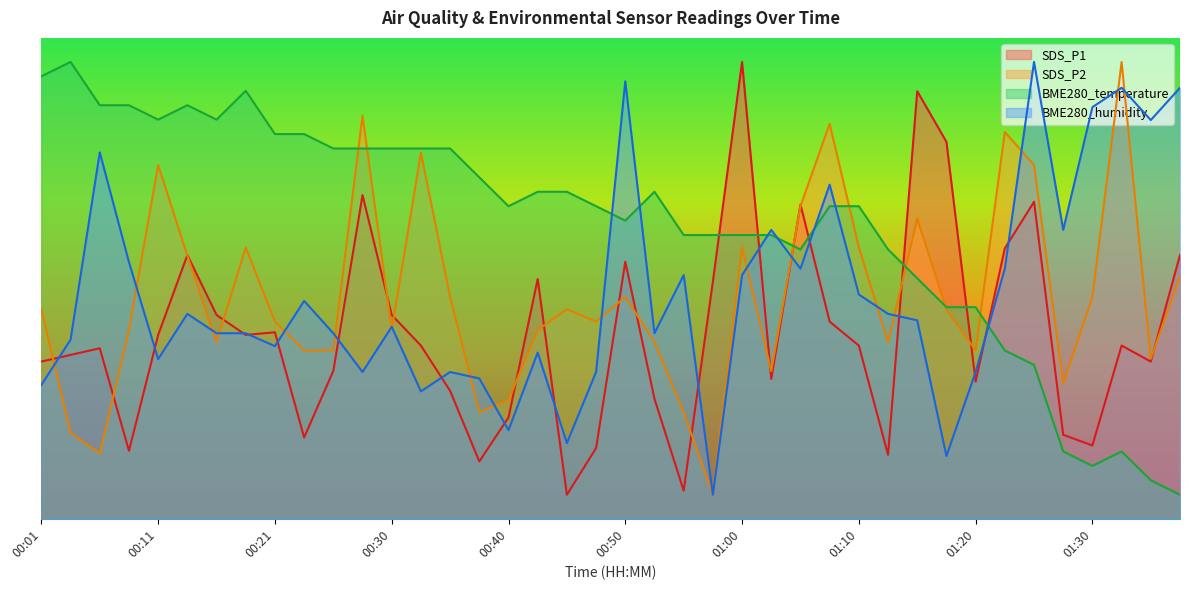

Between 00:23 and 00:48, which series saw the biggest shift?

BME280_temperature